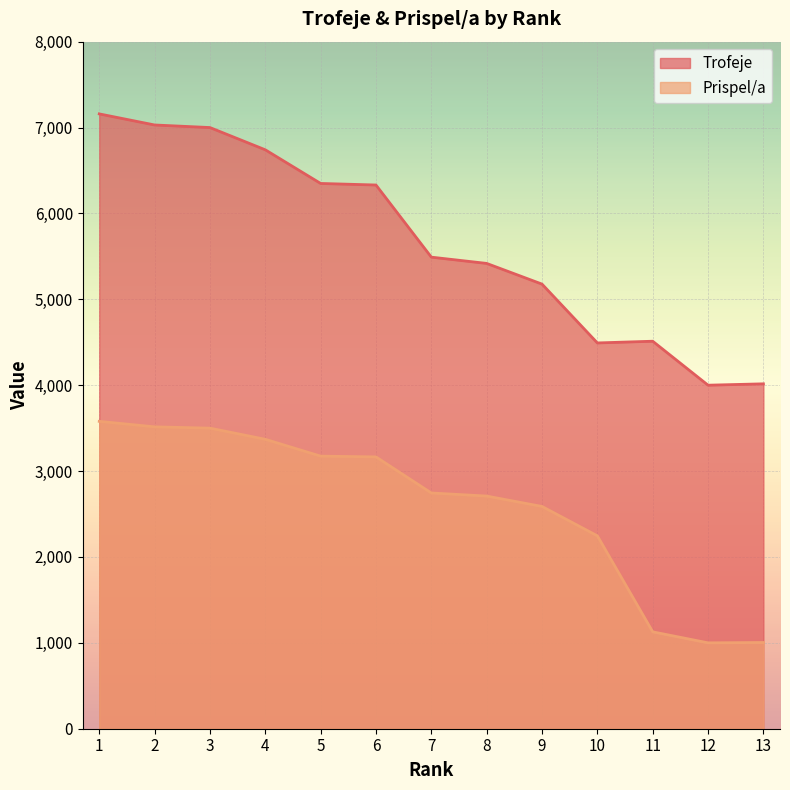

Which category has the highest value across all series?

1